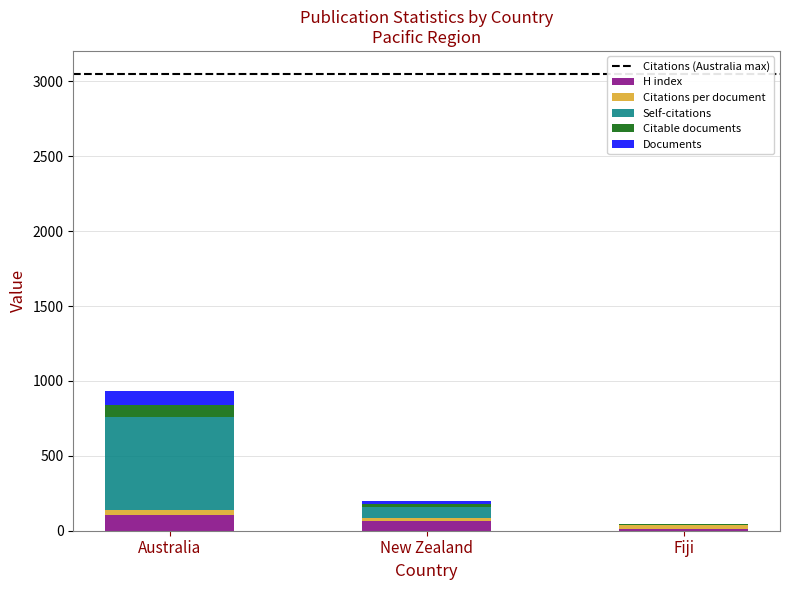

True or false: H index has a value of 104.0 at Australia.

True